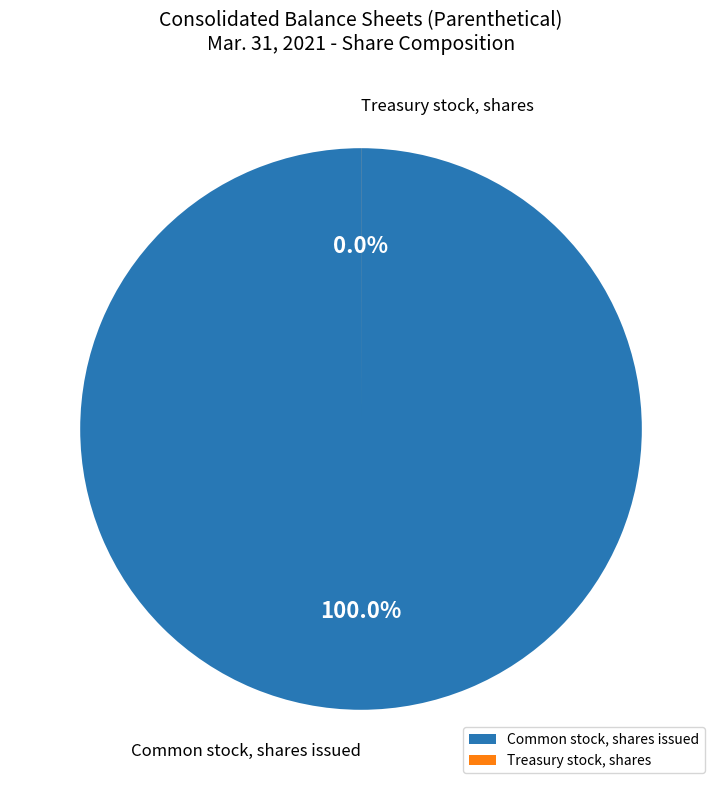

Approximately how many times larger is the value at Common stock, shares issued compared to Treasury stock, shares?

20443.5